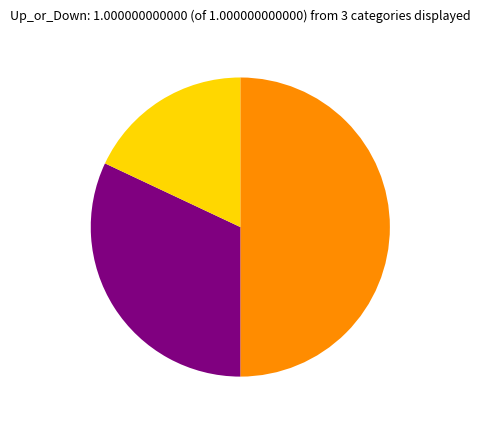

Rank the categories by value from highest to lowest.

up, down, -